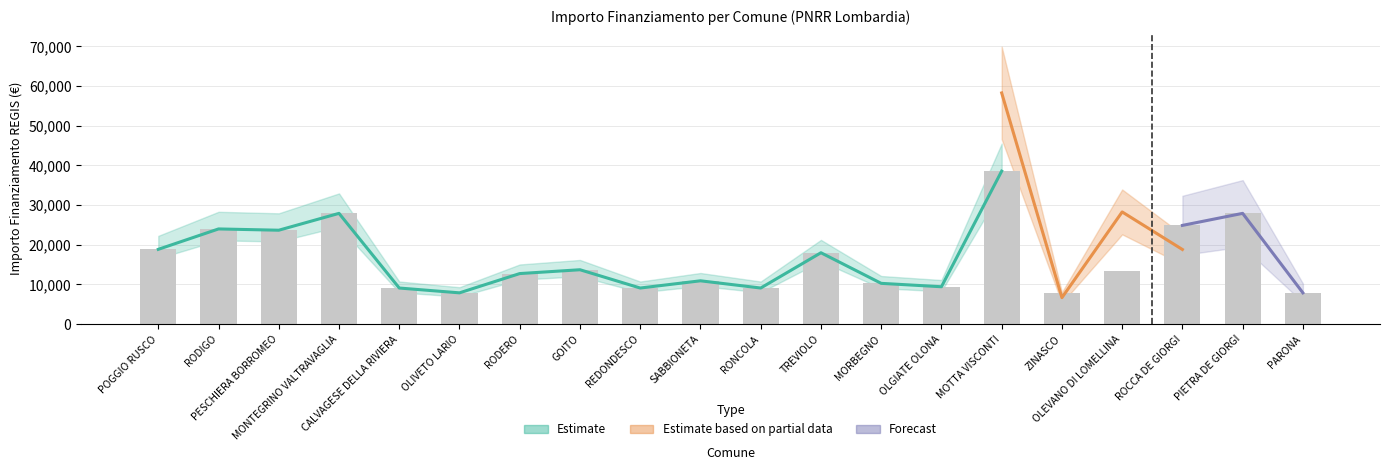

What is the smallest value displayed?

6677